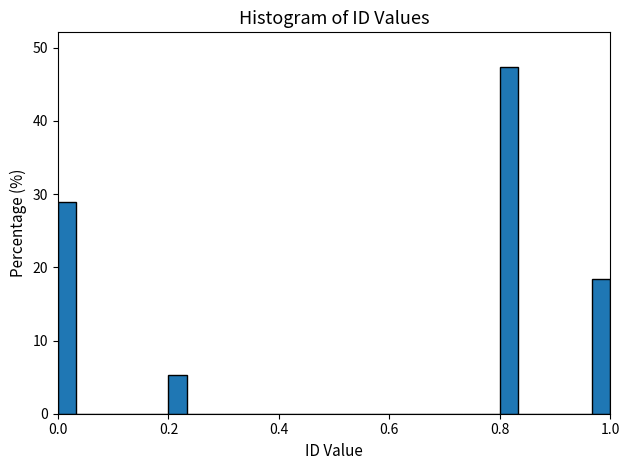

Around what value on the x-axis is the tallest bar? Give the approximate position of its centre, as read against the axis.

0.82